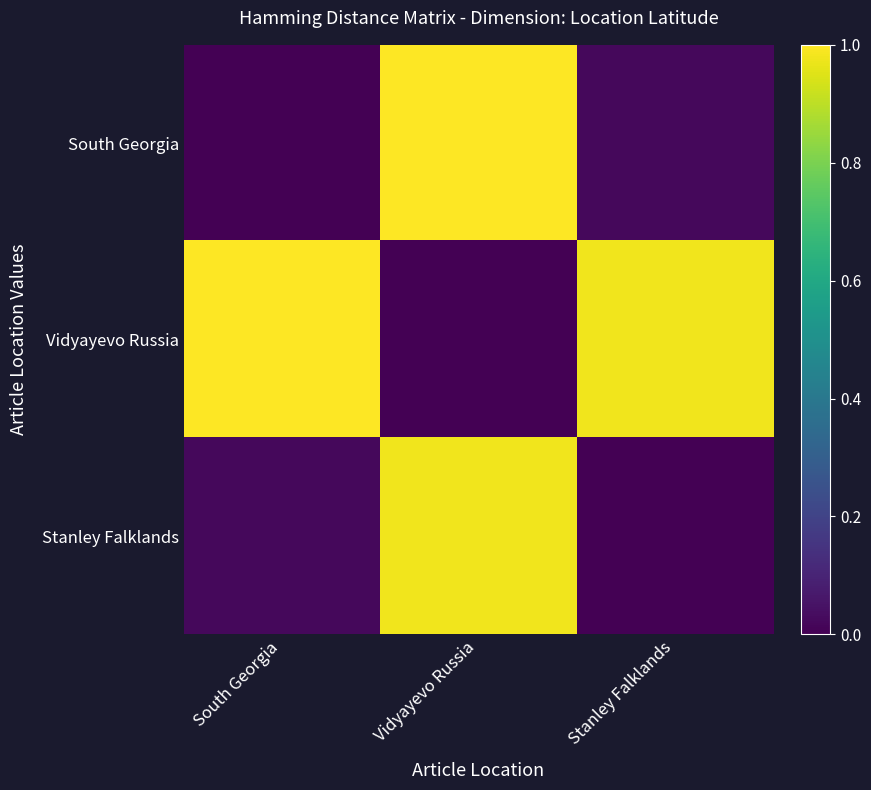

Which series has the largest total across all categories?

Vidyayevo Russia